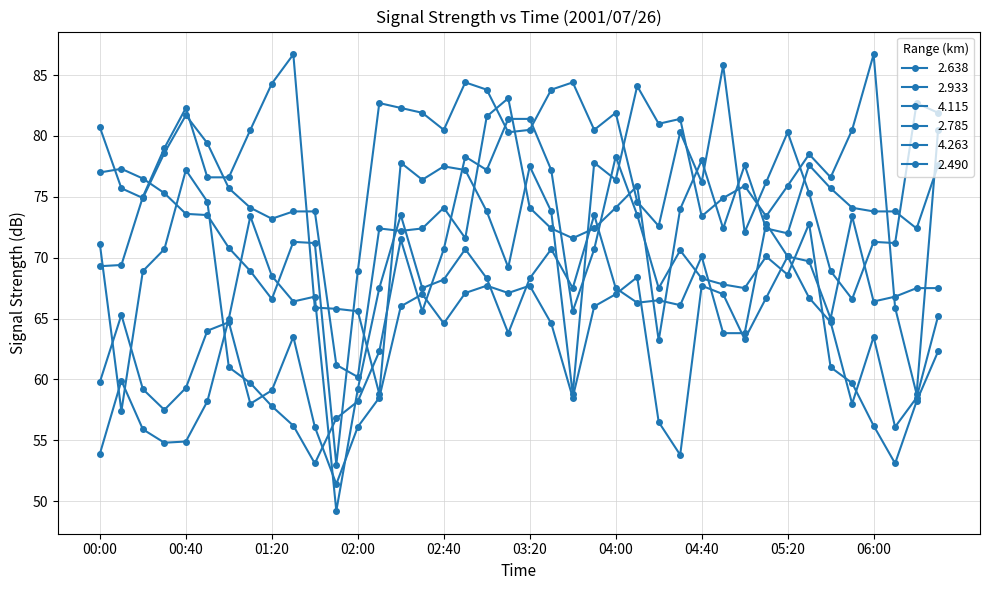

Does the chart display data point markers on the line(s)?

Yes